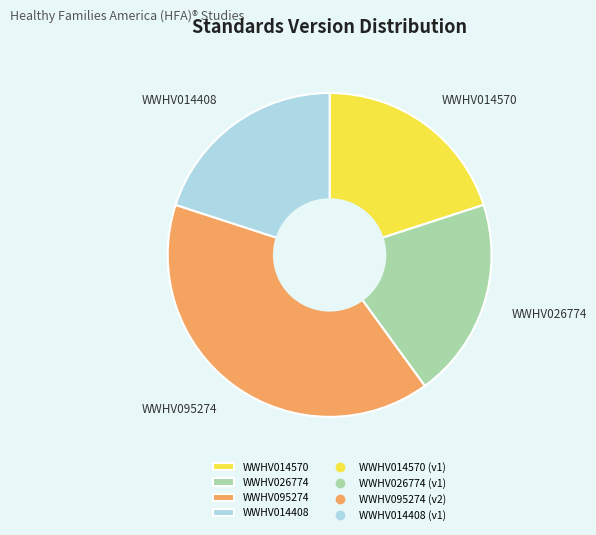

The WWHV095274 slice represents 45% of the pie. True or false?

False